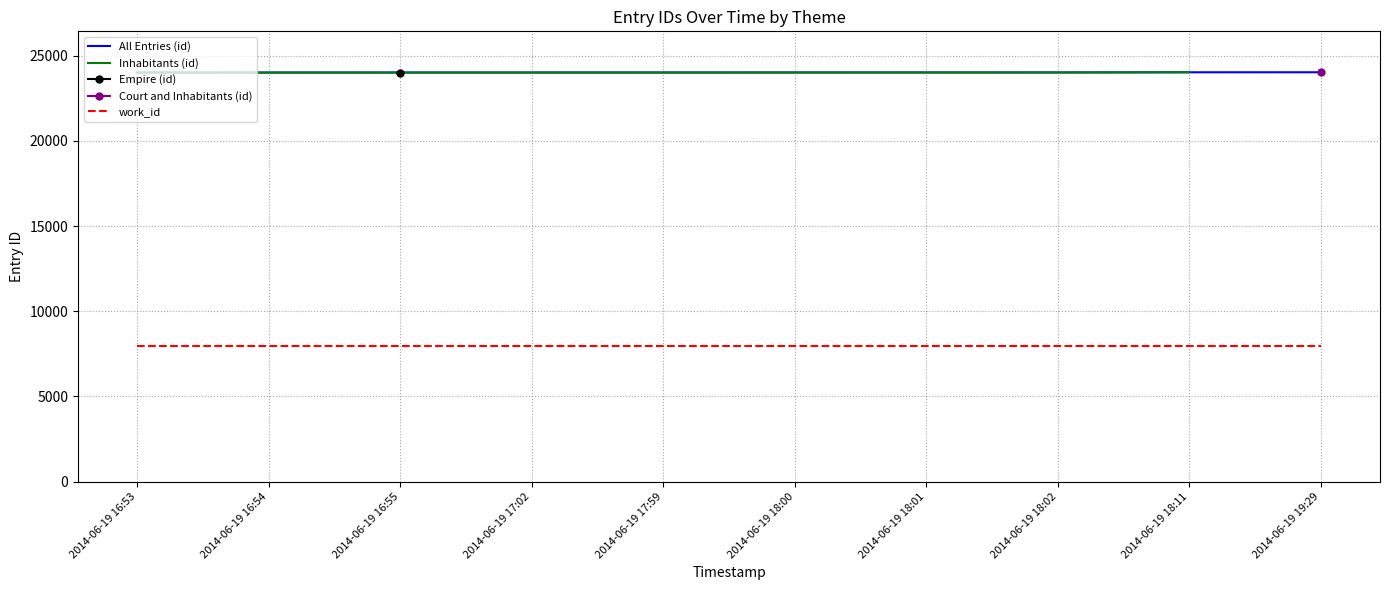

True or false: the data shows 32081 at 2014-06-19 19:29.

False